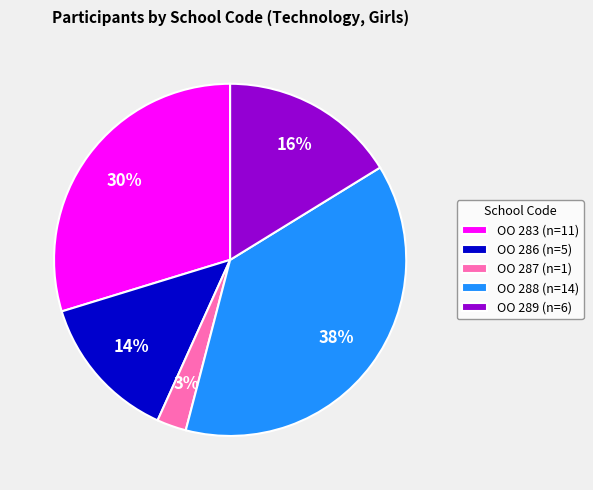

Between OO 288 (n=14) and OO 286 (n=5), which is larger?

OO 288 (n=14)